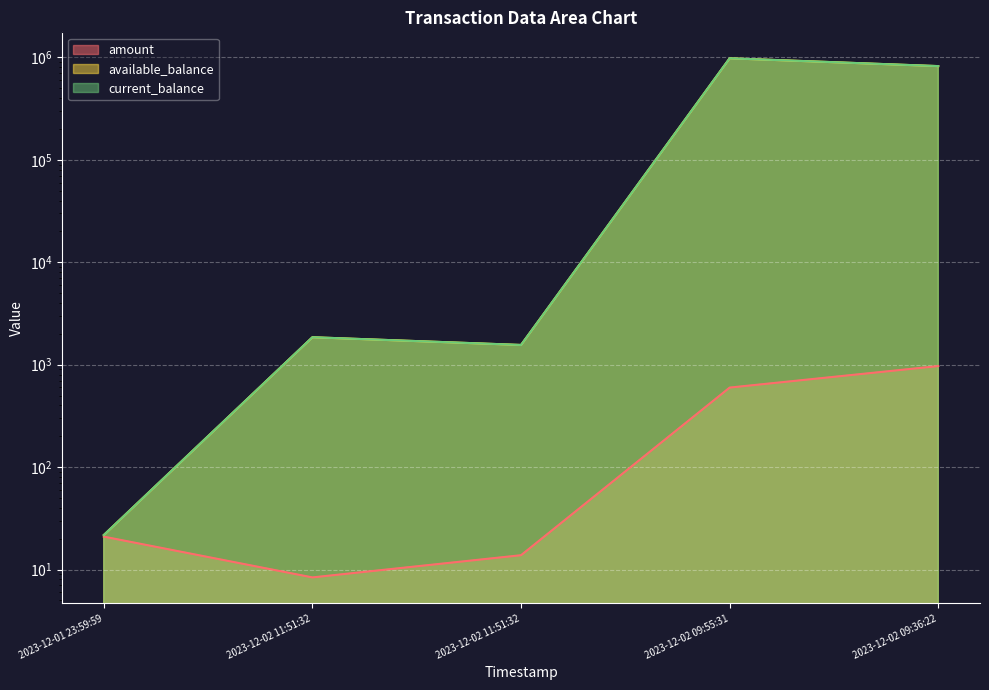

Where does the amount series first go above 20?

2023-12-01 23:59:59